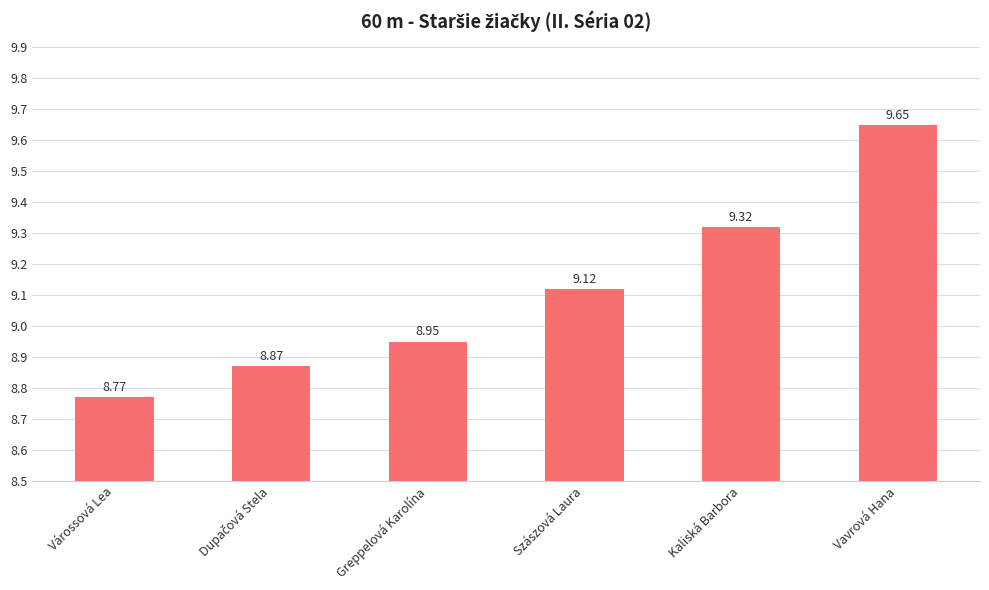

True or false: the data shows 8.8 at Várossová Lea.

True